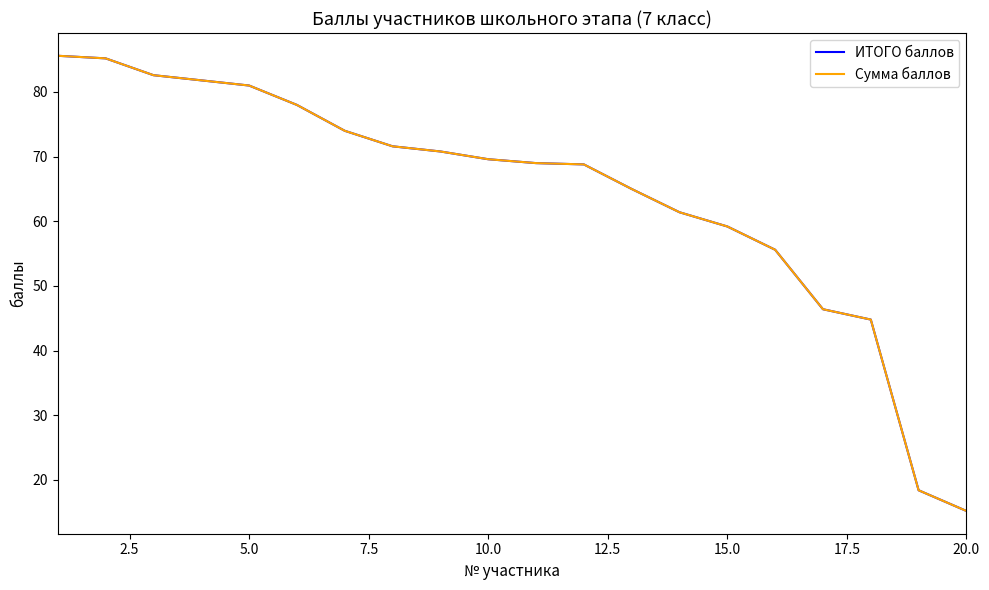

Does the chart have visible grid lines?

No